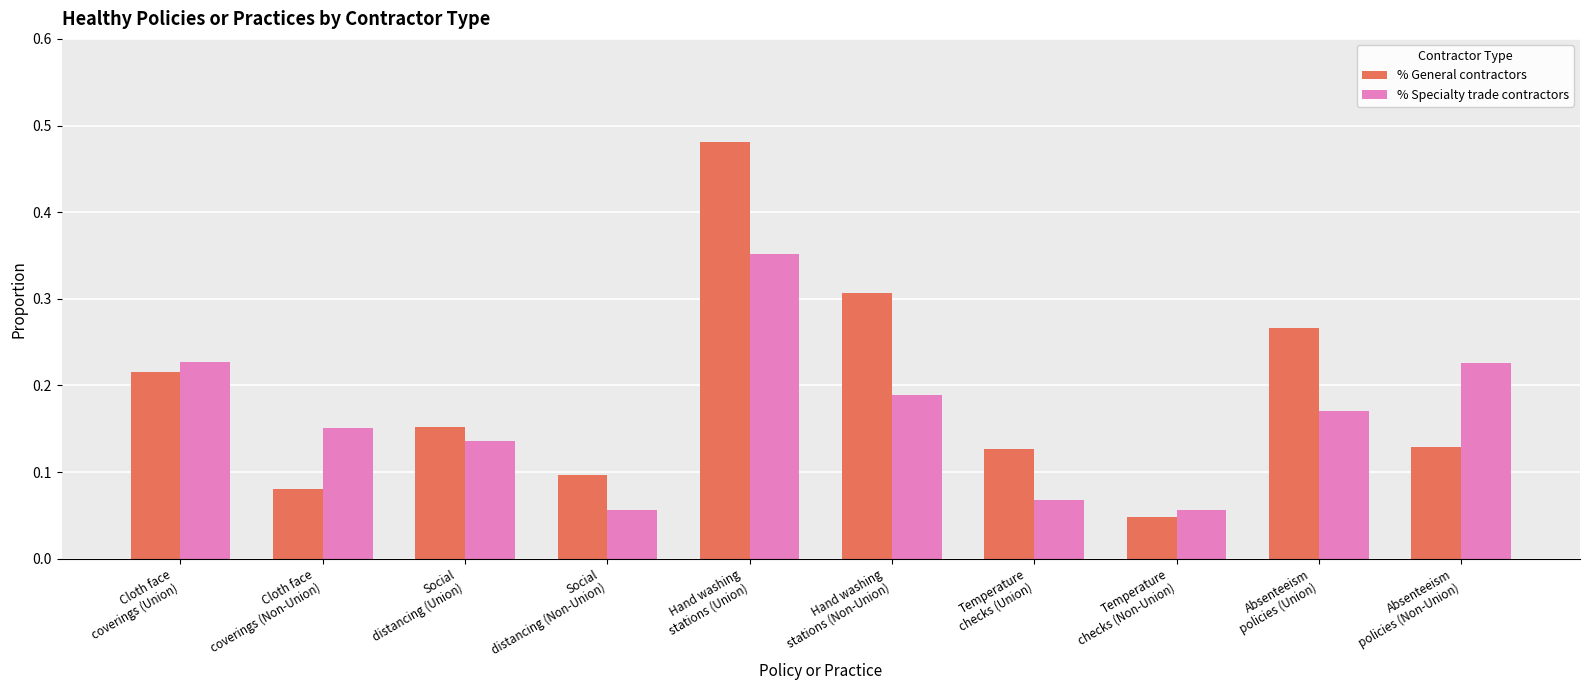

How many % Specialty trade contractors values are between 0 and 1?

10